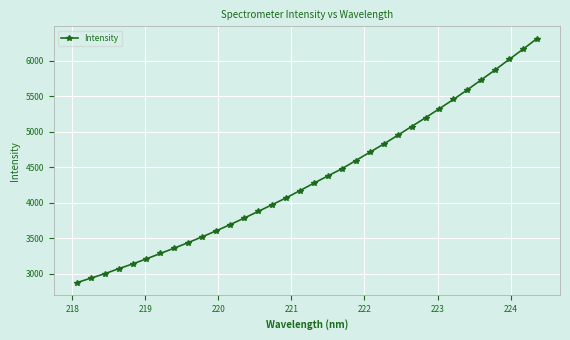

What is the average value?

4352.3